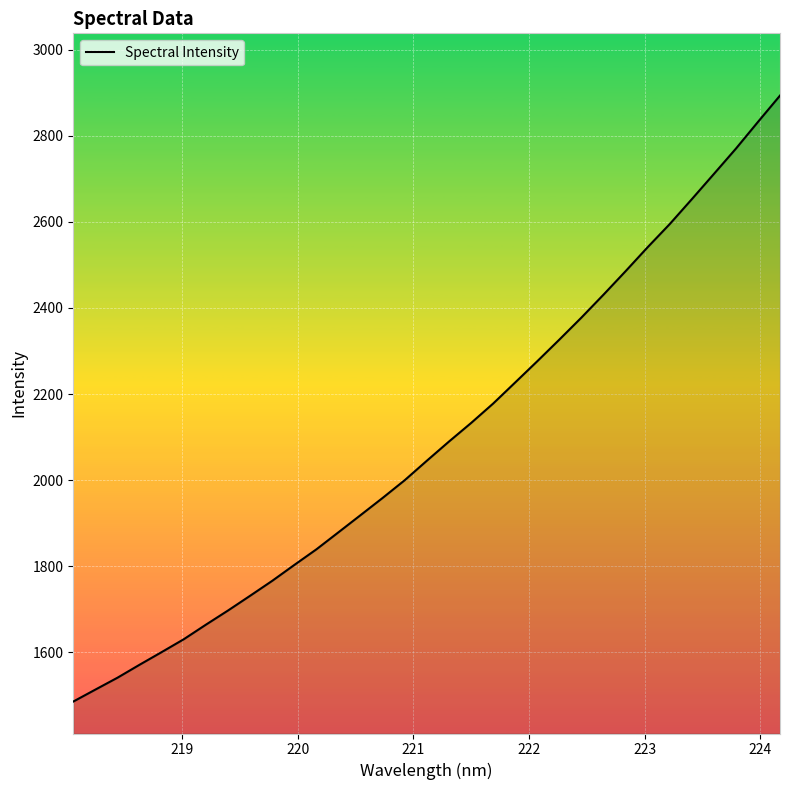

Count the number of categories in the chart.

33